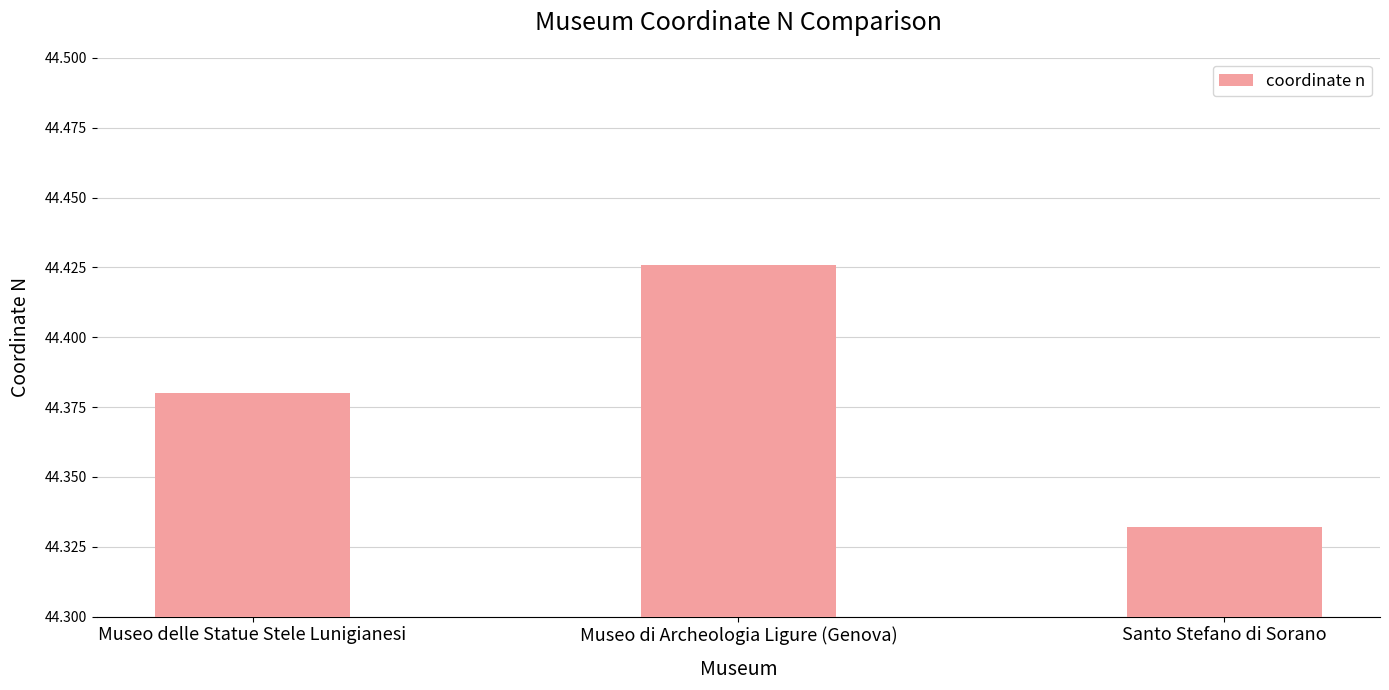

Which category has the lowest value across all series?

Santo Stefano di Sorano